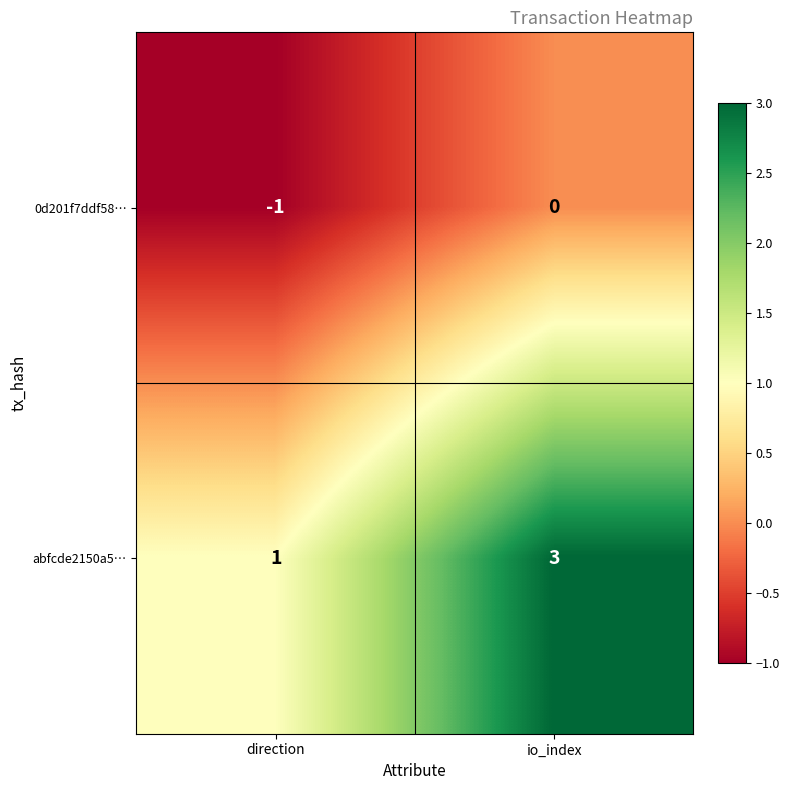

Which series has the largest range (max minus min)?

abfcde2150a5…